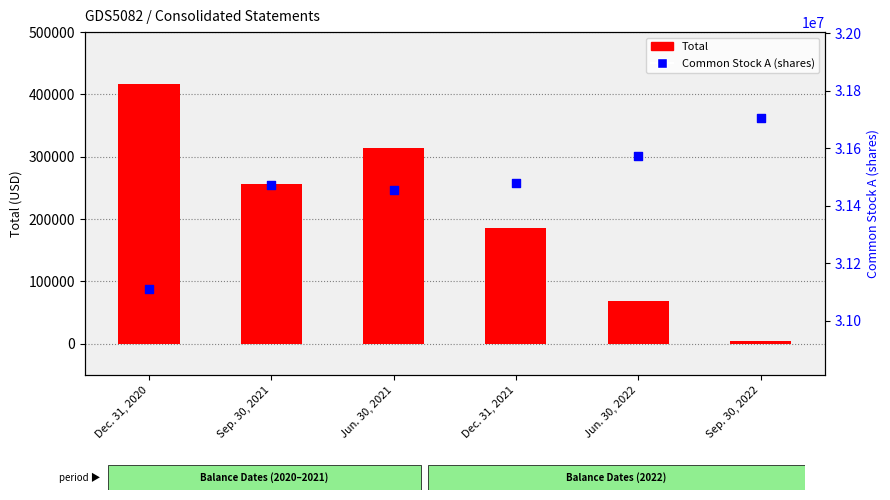

Is the value of Total at Dec. 31, 2021 greater than the value of Common Stock A (shares) at Dec. 31, 2020?

No